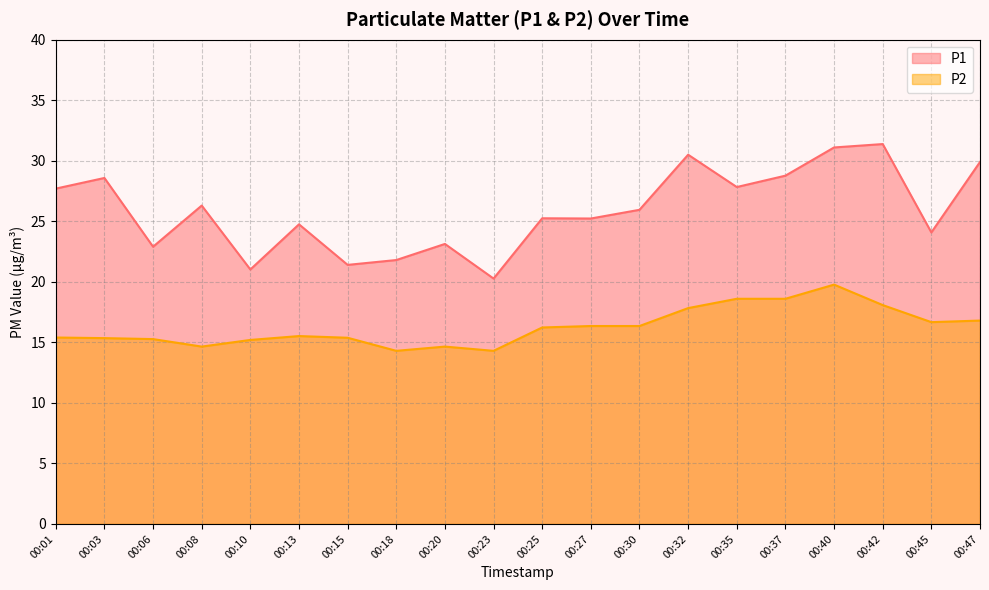

What is the maximum value shown in the chart?

31.4